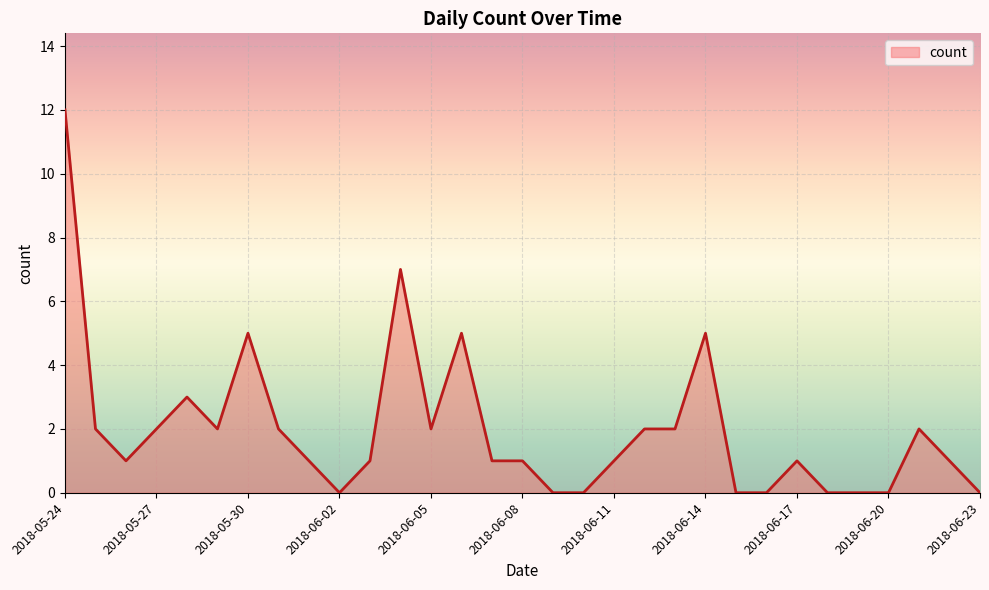

What is the difference between the maximum and minimum values?

12